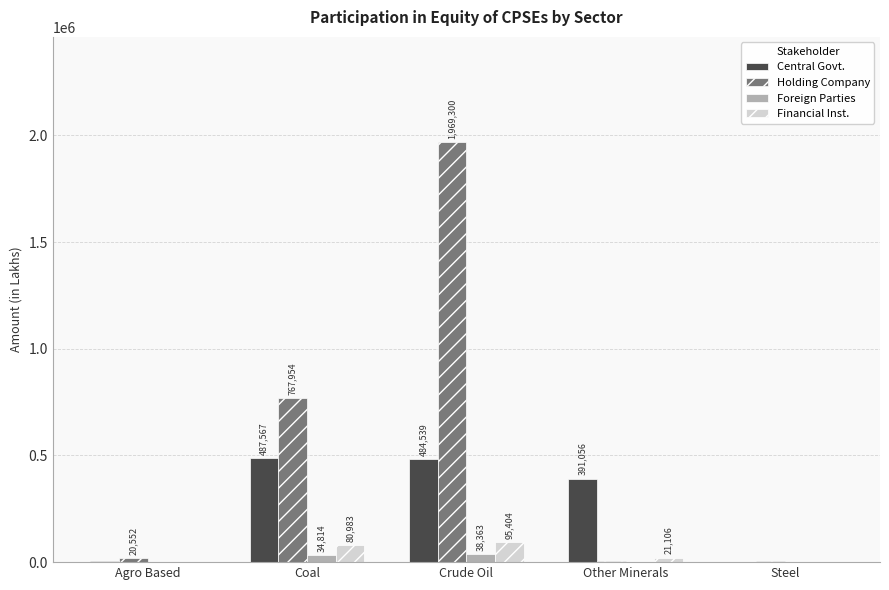

How many groups of bars are there?

5